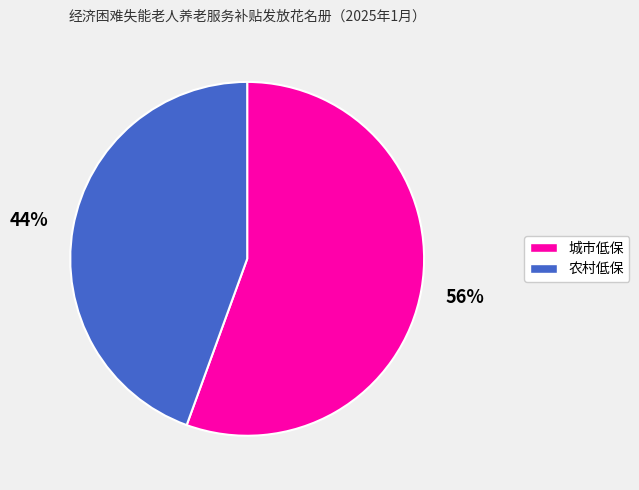

Between 农村低保 and 城市低保, which is larger?

城市低保